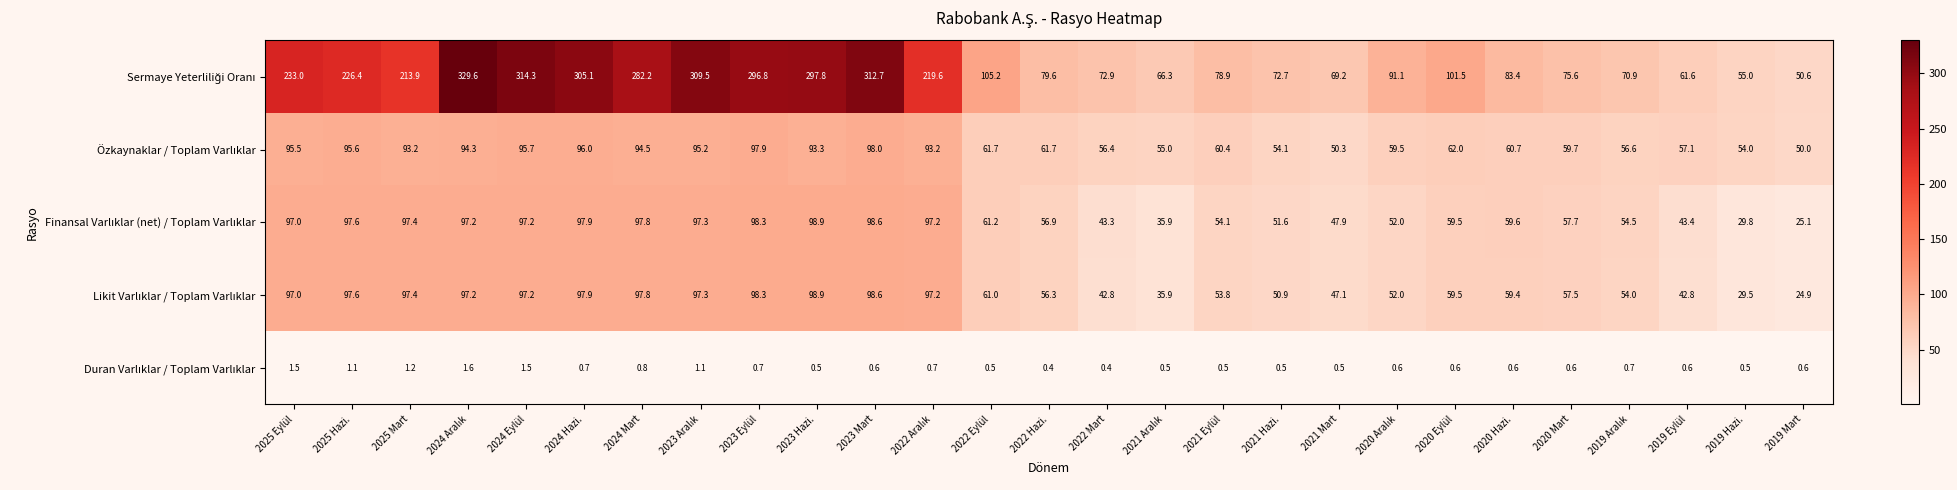

At how many categories does at least one series exceed 90?

15